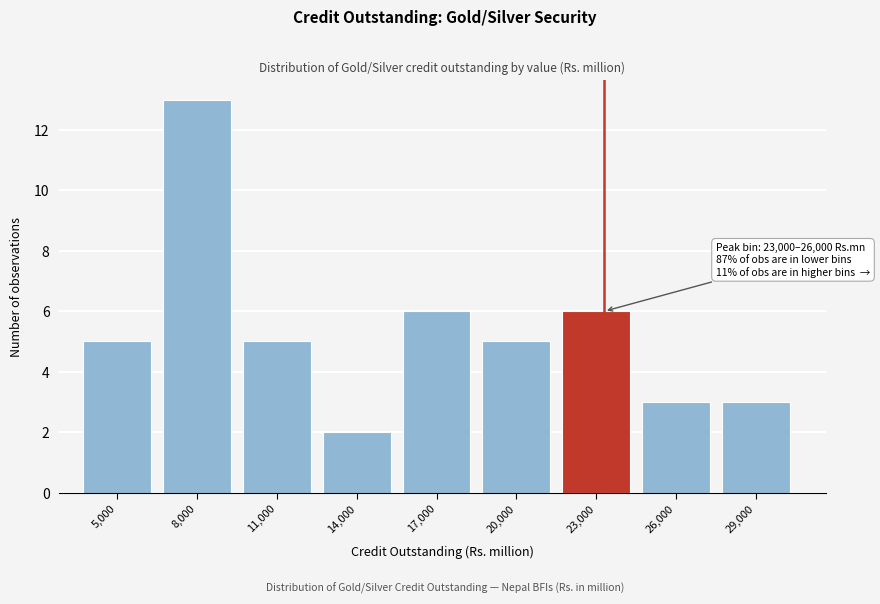

Reading left to right, extract all data points from this chart.

5,000=5	8,000=13	11,000=5	14,000=2	17,000=6	20,000=5	23,000=6	26,000=3	29,000=3